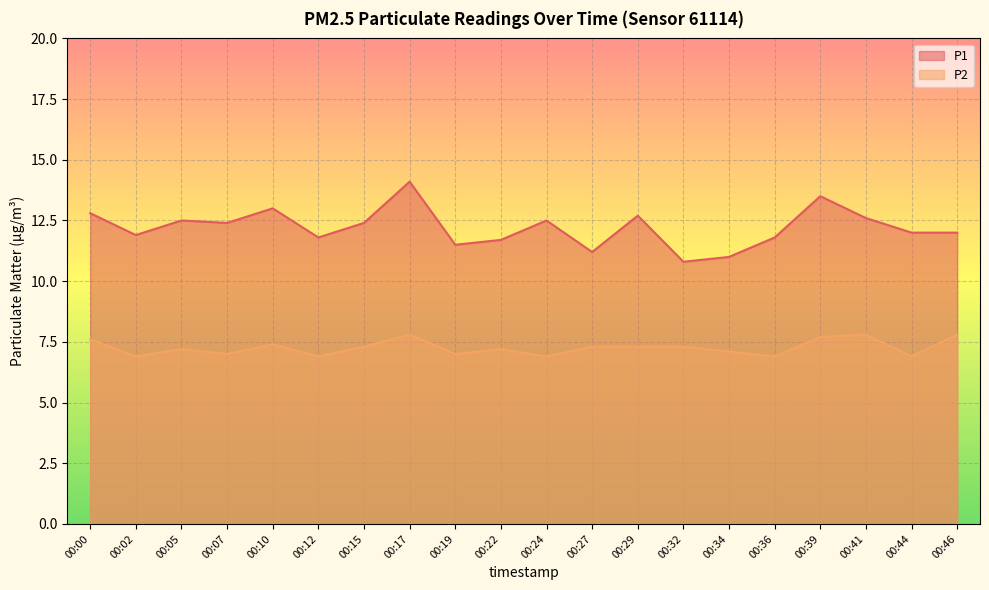

The P2 series shows 2.7 at 00:46. True or false?

False